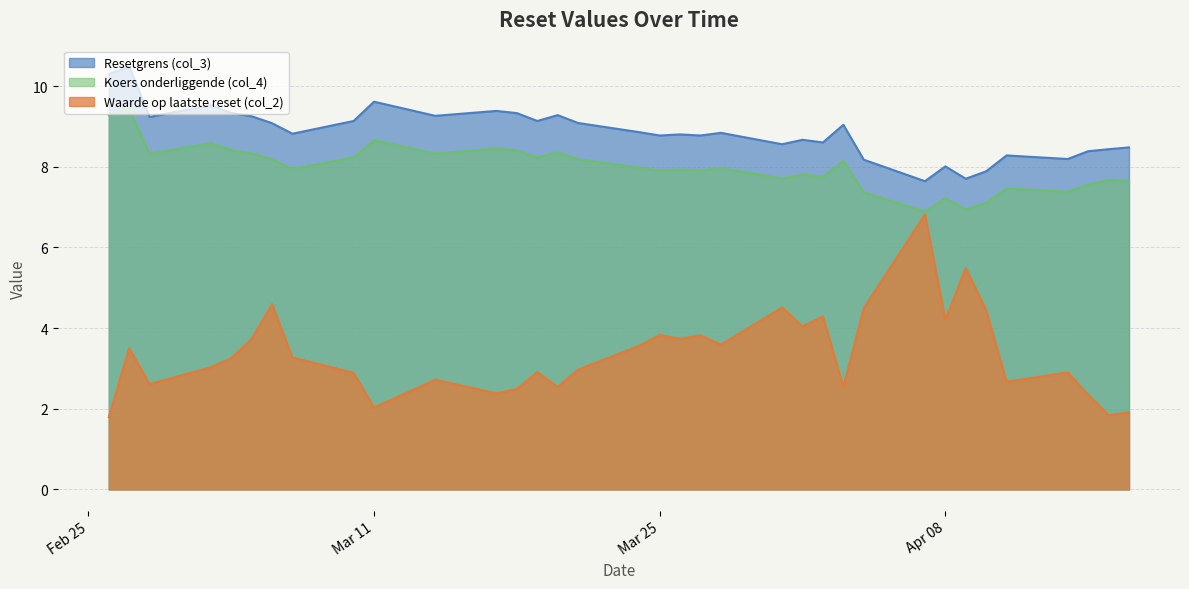

At which category is the sum across all series the highest?

2025-02-27